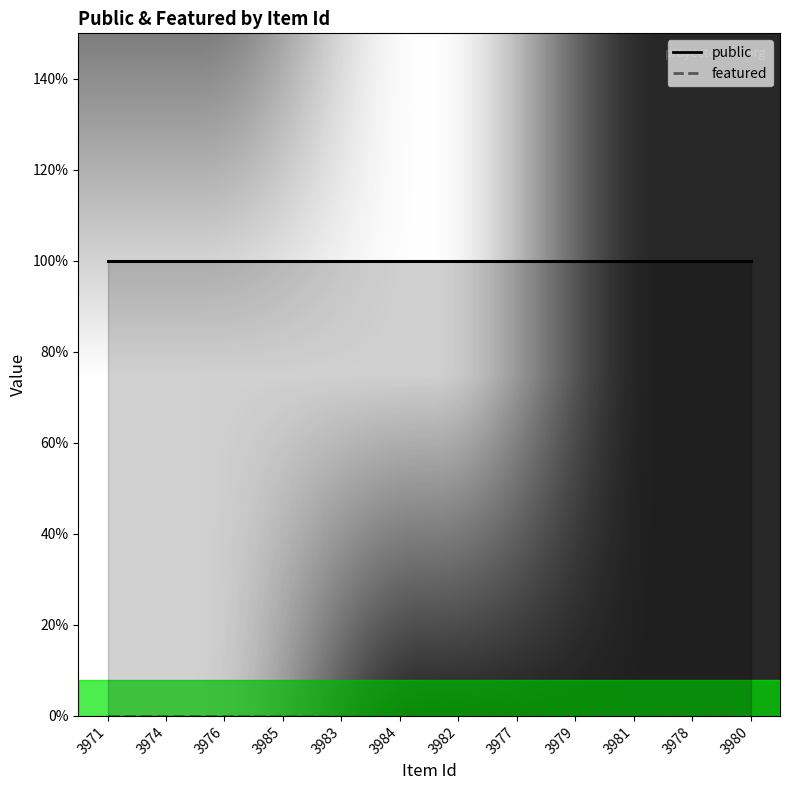

True or false: featured and public intersect in this chart.

False